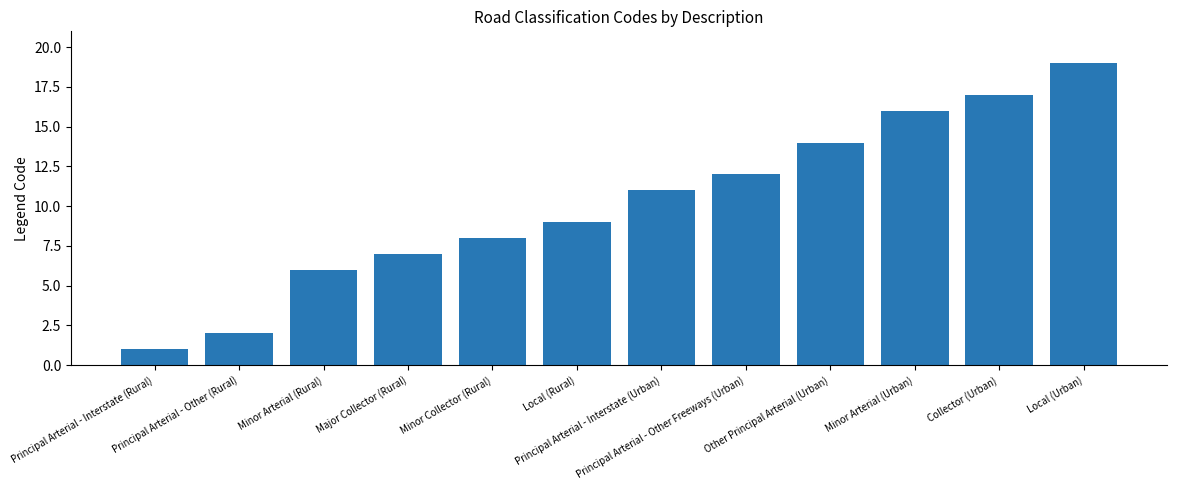

Is it true that the value at Principal Arterial - Other Freeways (Urban) is 12?

True